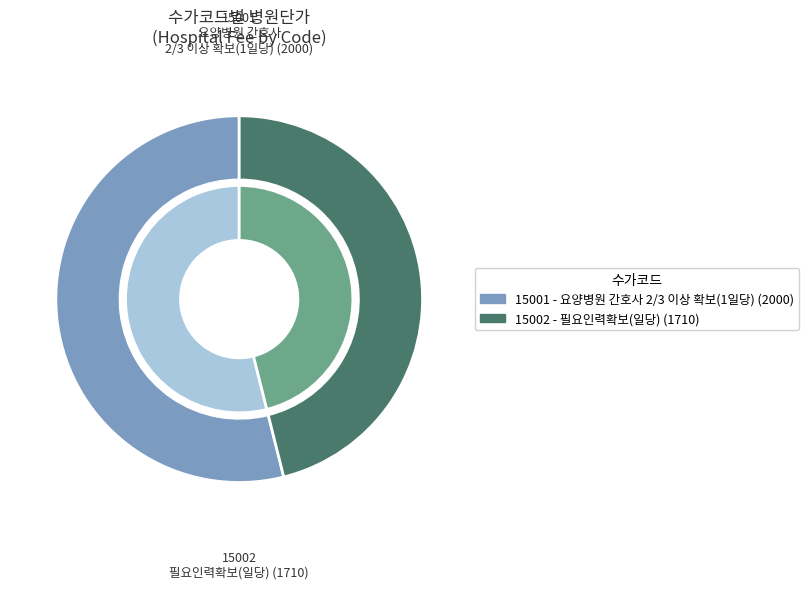

What is the smallest slice in the pie chart?

15002